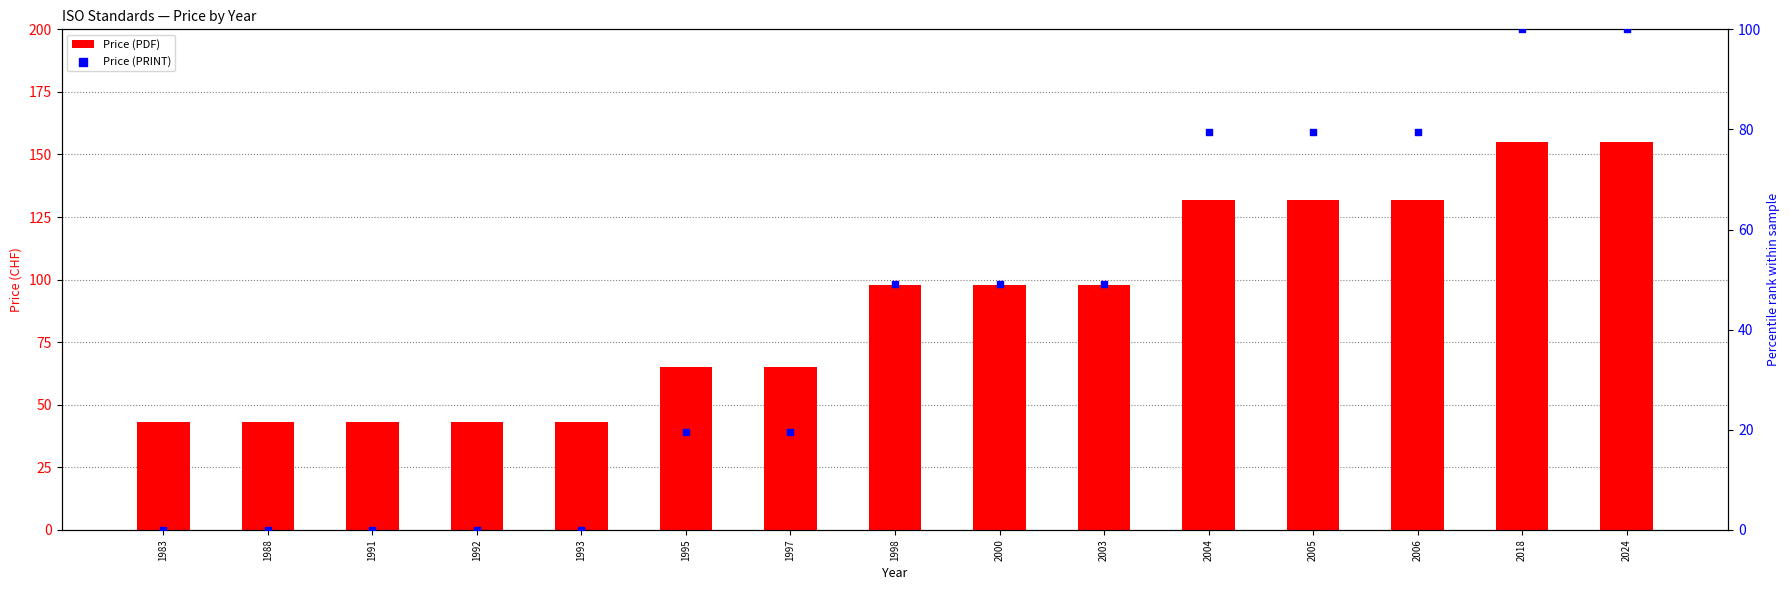

Which series reaches the minimum Y coordinate?

Price (PRINT)